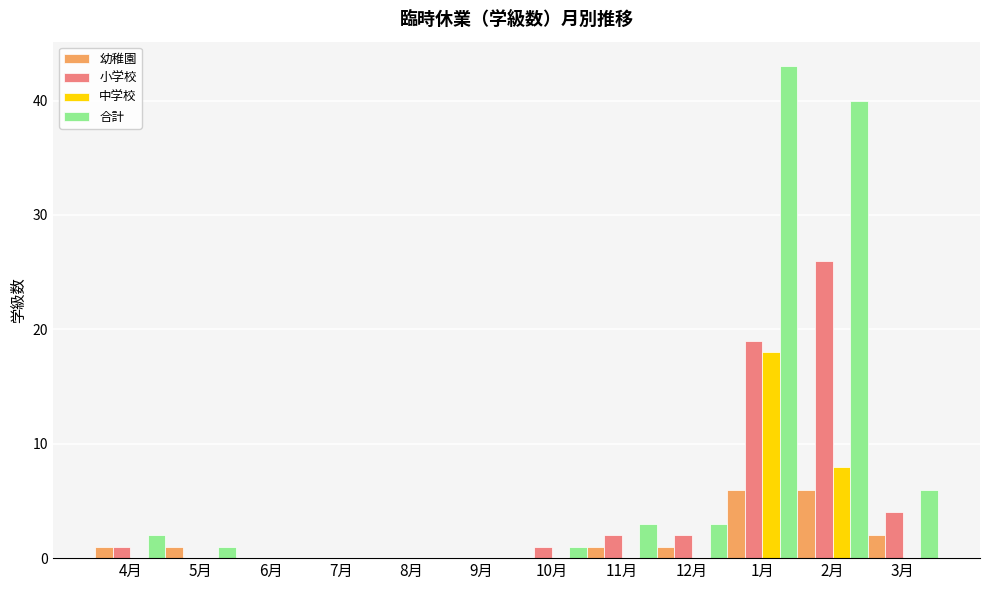

What is the sum of all 幼稚園 values?

18